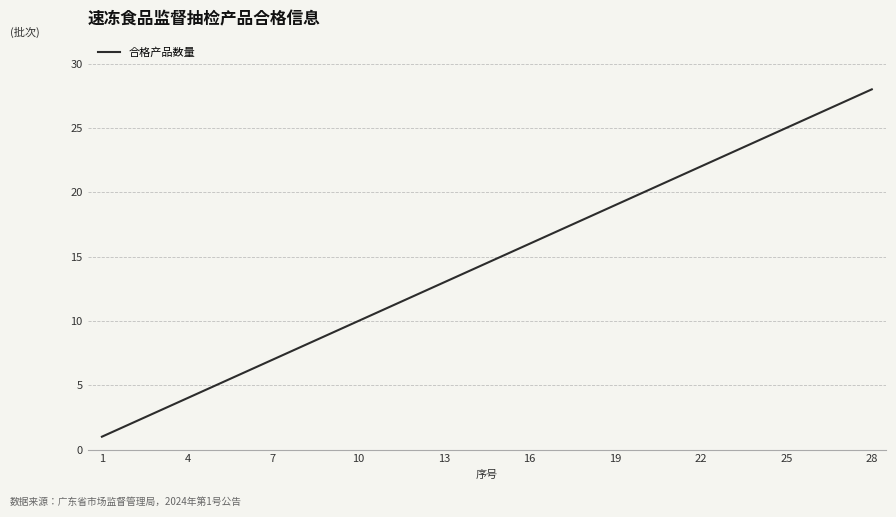

What is the maximum value shown in the chart?

28